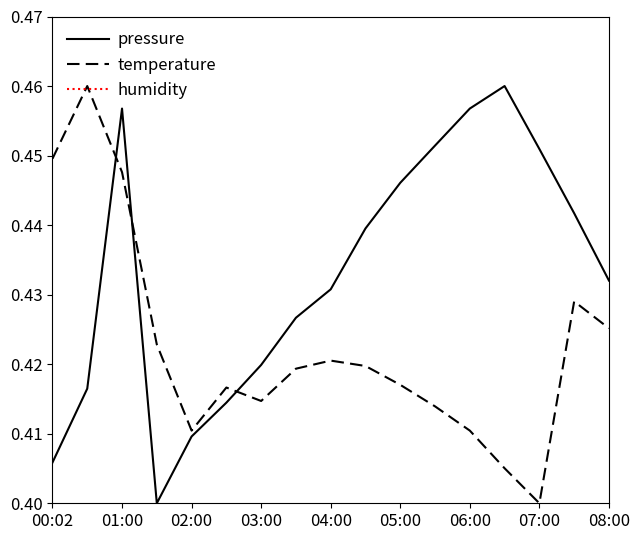

How many interior local peaks does the pressure series have?

2